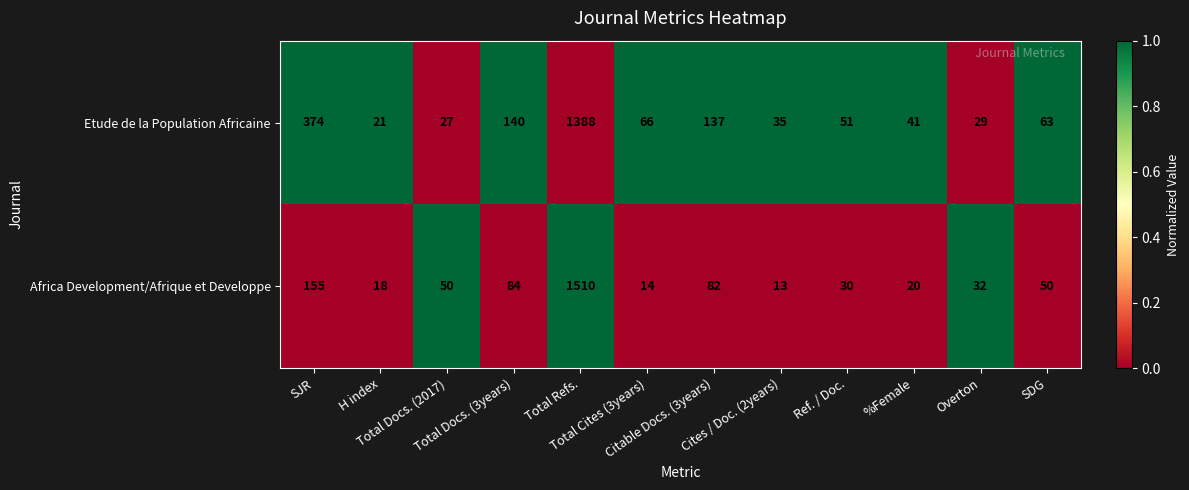

What is the greatest value displayed?

1510